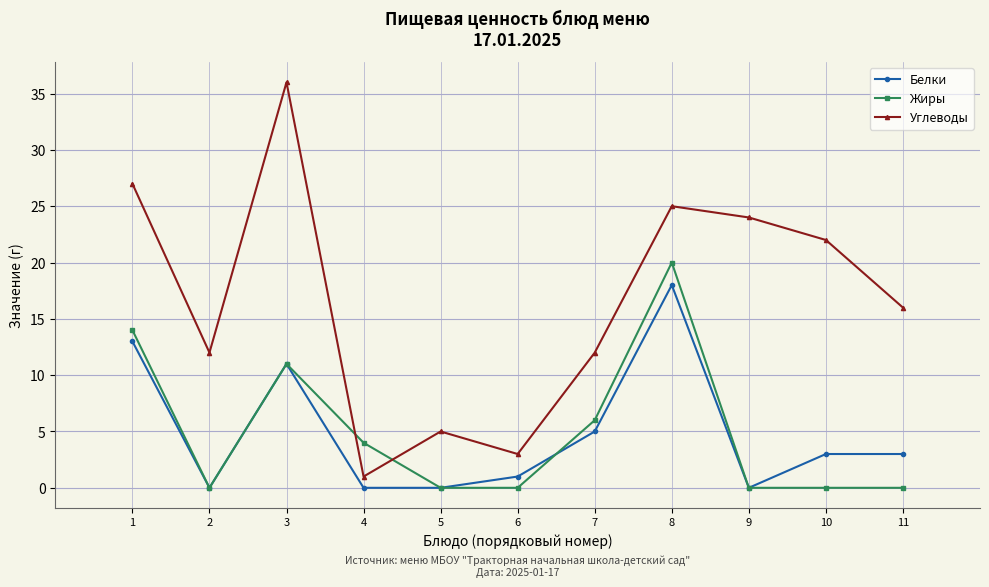

How many times do Жиры and Углеводы cross each other?

2